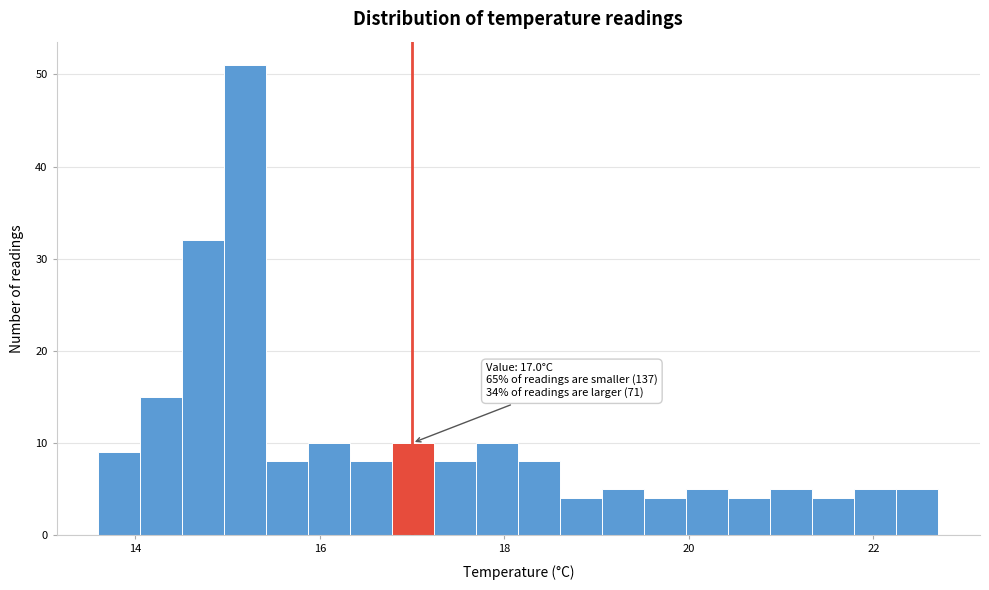

Around what value on the x-axis is the tallest bar? Give the approximate position of its centre, as read against the axis.

15.2